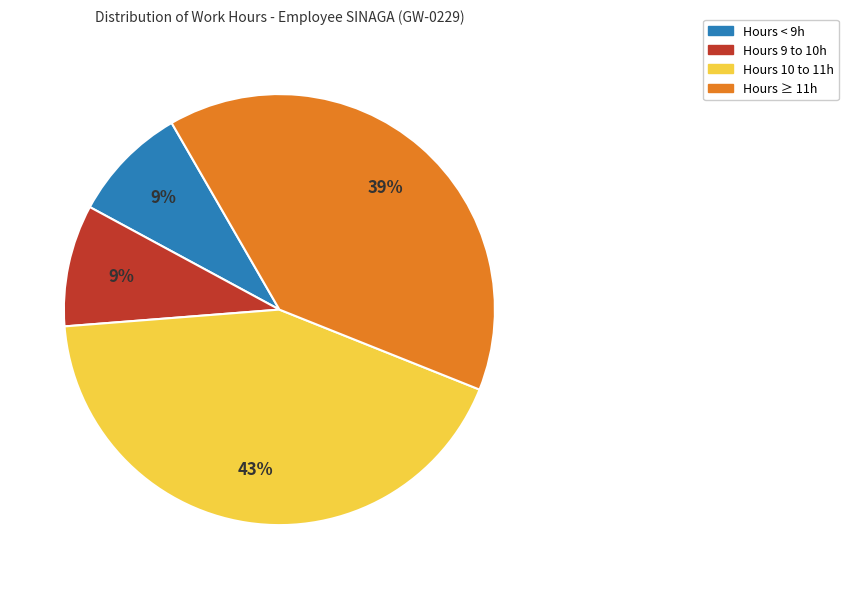

Is there a majority slice in this chart?

No